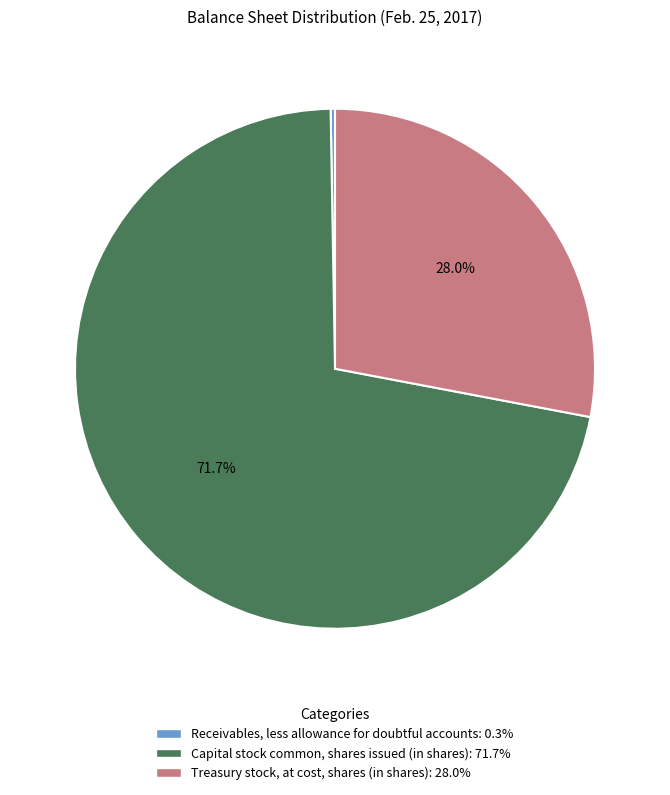

What percentage is the Treasury stock, at cost, shares (in shares) slice, to the nearest percent?

28%